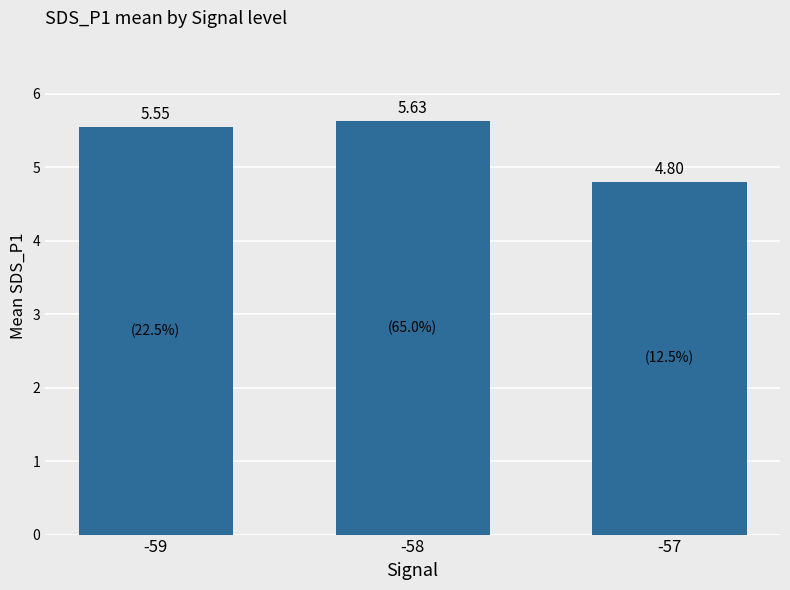

Does the chart contain any negative values?

No